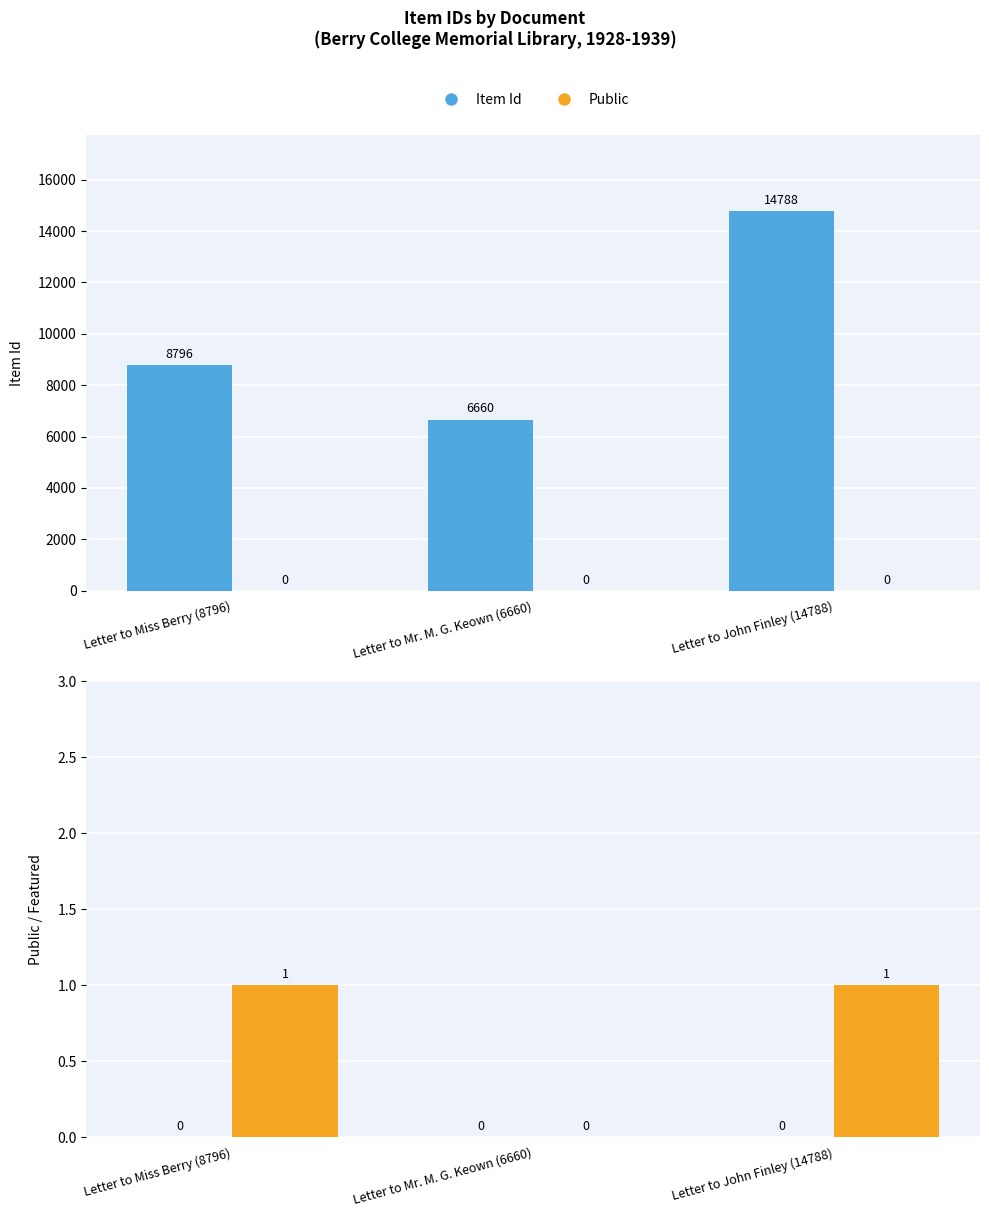

Between Letter to Mr. M. G. Keown (6660) and Letter to John Finley (14788), which series saw the biggest shift?

Item Id